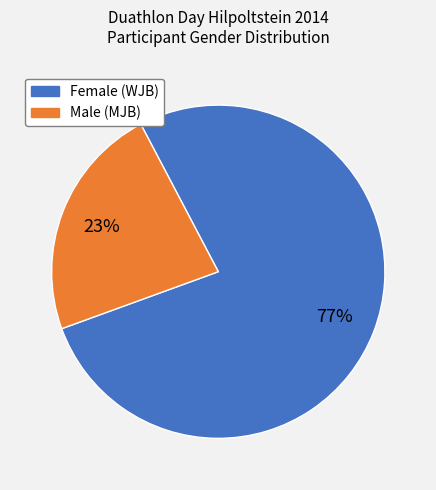

What percentage is the Male (MJB) slice, to the nearest percent?

23%